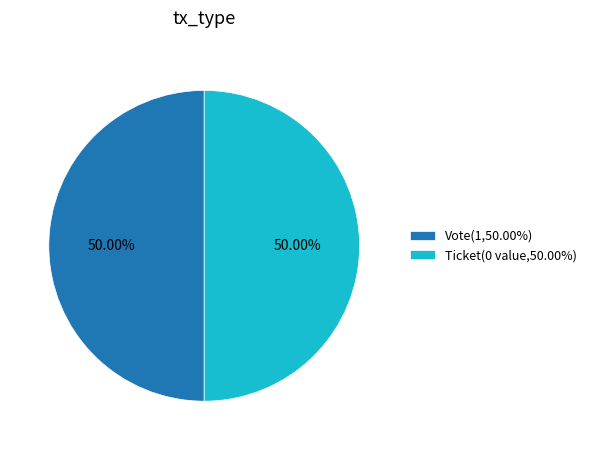

The Vote slice represents 99% of the pie. True or false?

False